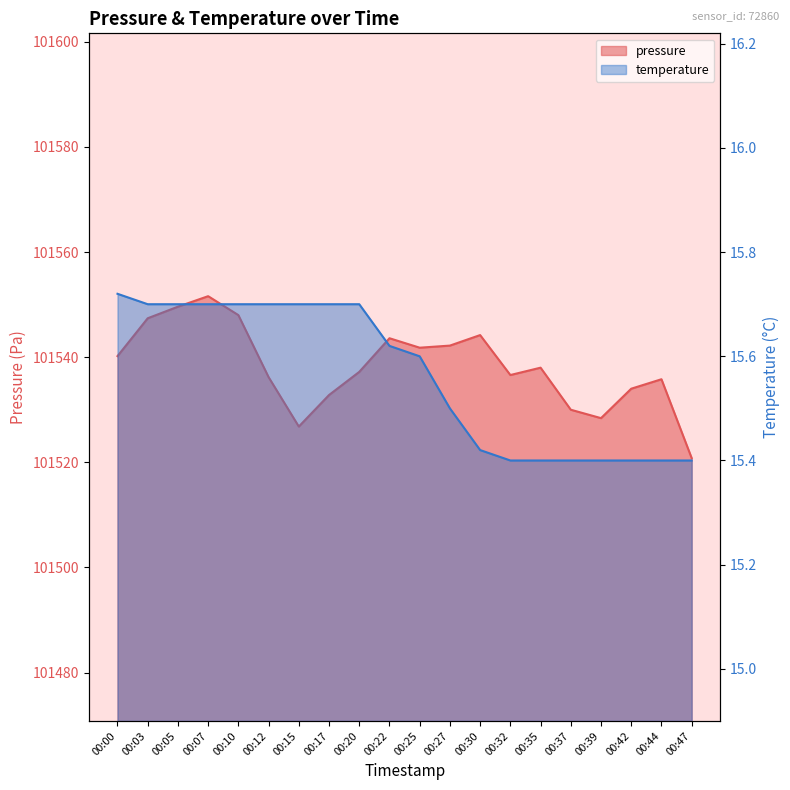

True or false: temperature and pressure cross at least once.

False